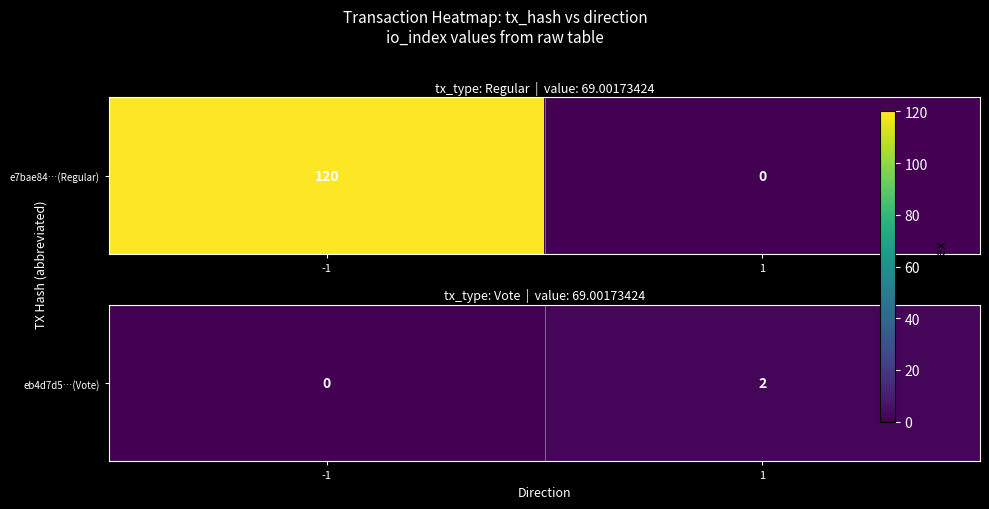

At which category does the chart reach its peak across all series?

1